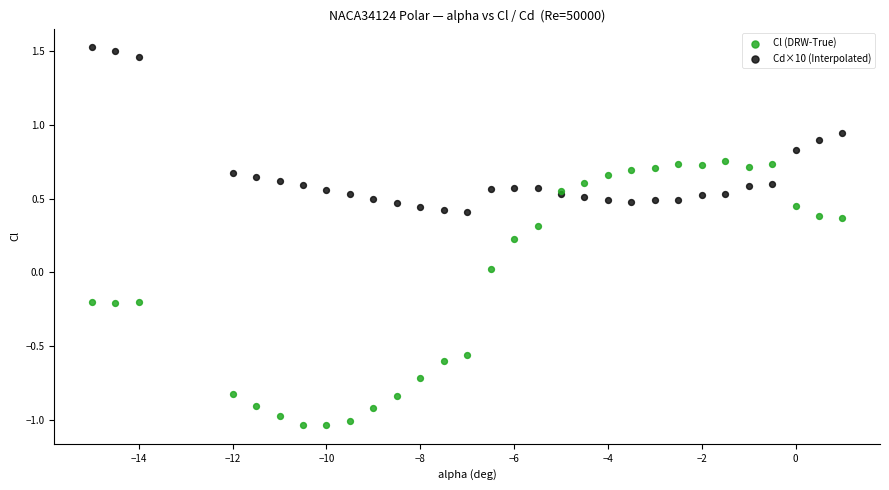

Which series has the widest spread of Y values?

Cl (DRW-True)